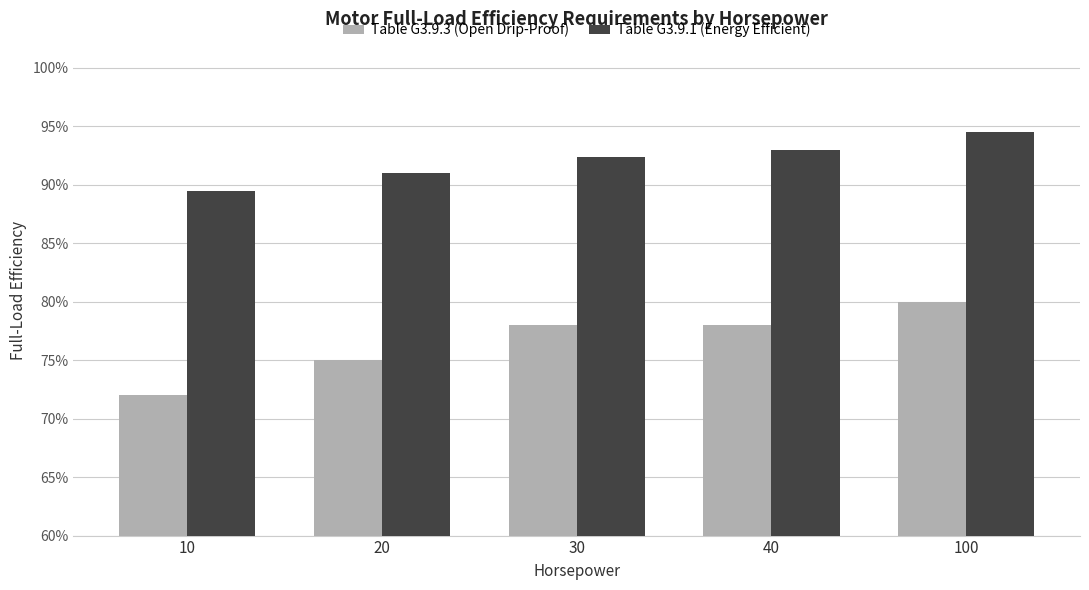

What is the difference between the highest and lowest values at 10?

0.2